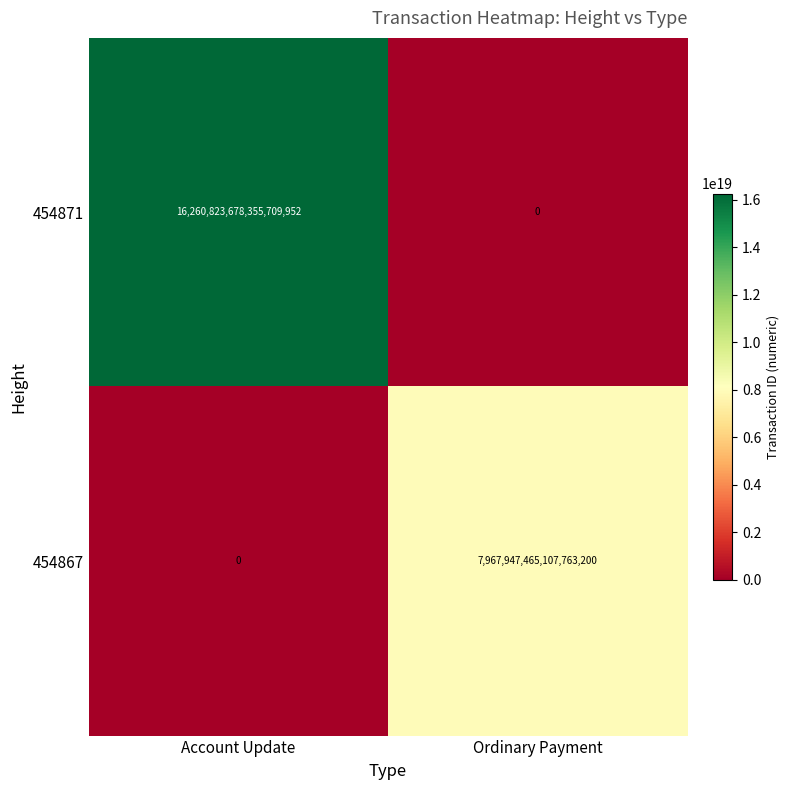

Is the value of 454871 at Account Update greater than the value of 454867 at Ordinary Payment?

Yes